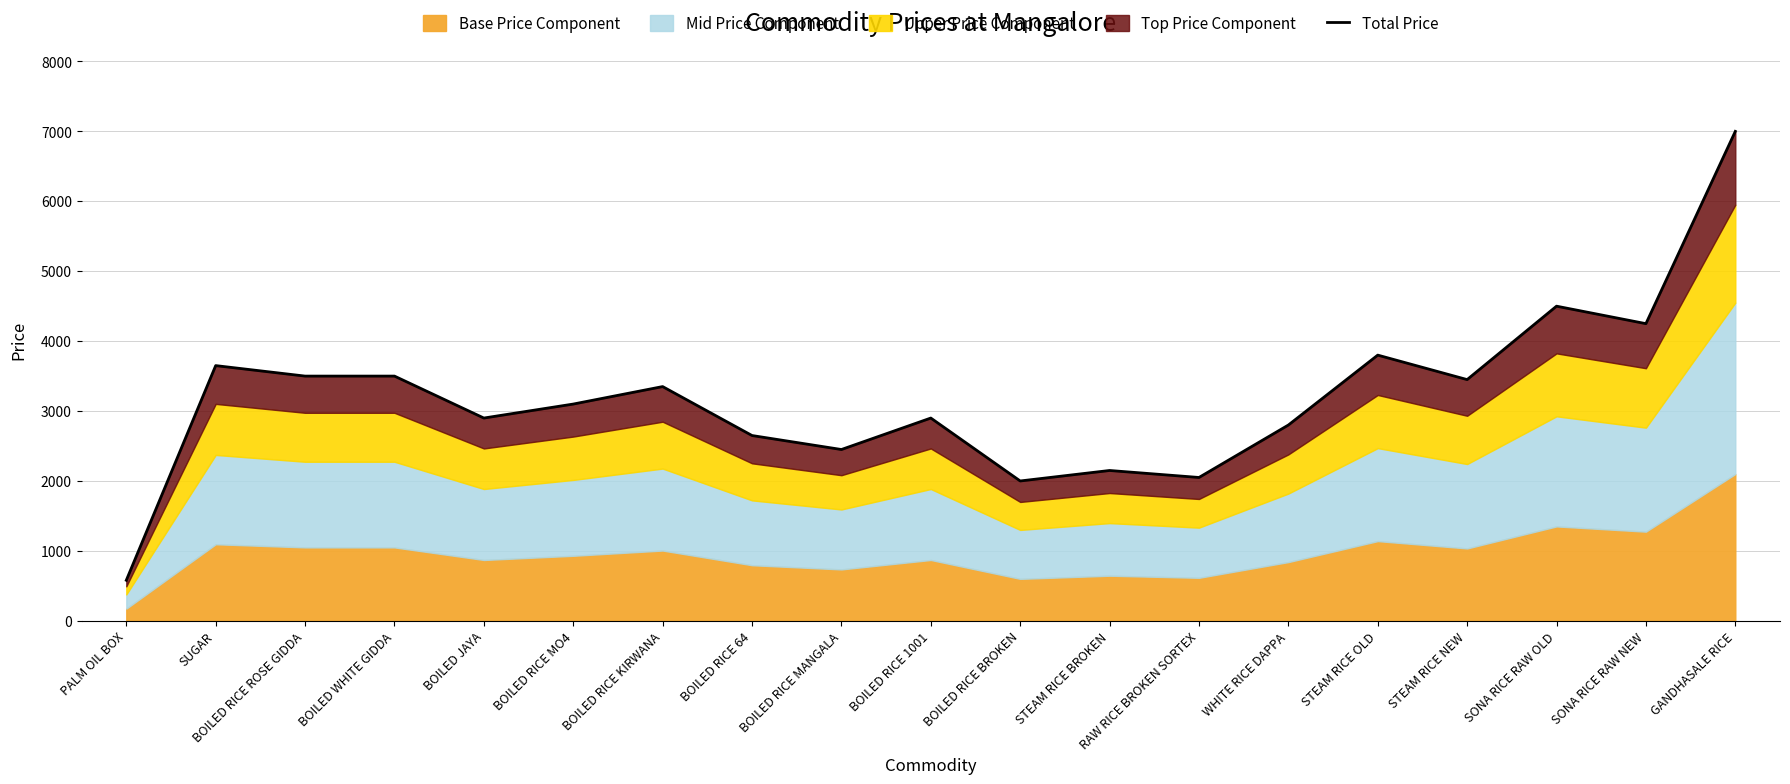

How many values are below 3100?

9